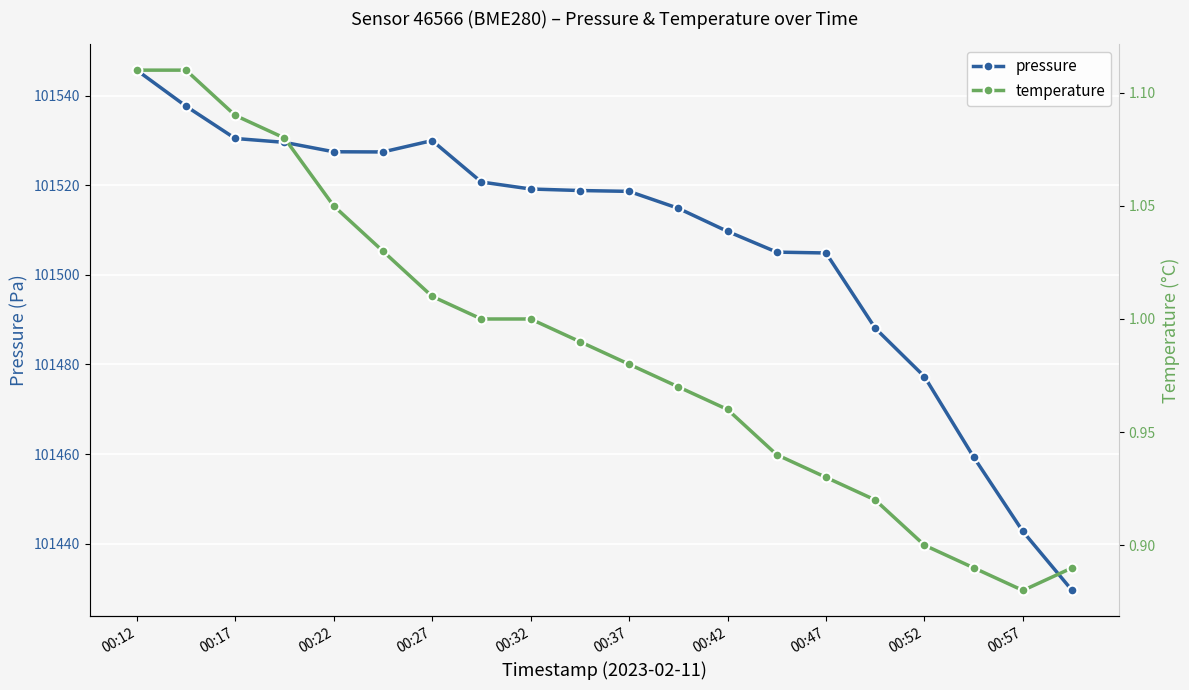

The pressure series shows 29914.5 at 00:27. True or false?

False